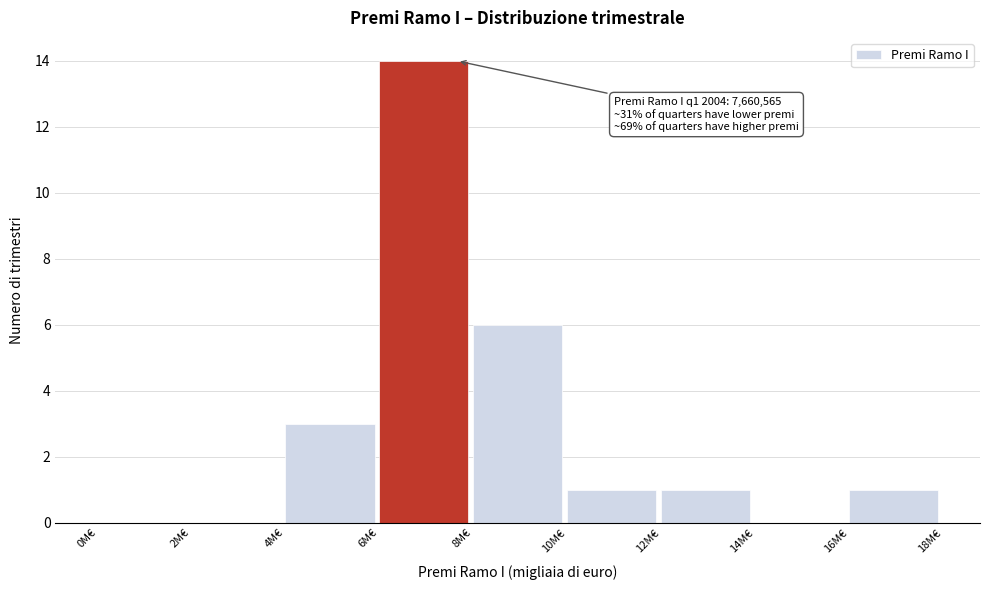

Reading left to right, what are all the values shown in this chart?

0M€=0	2M€=0	4M€=3	6M€=14	8M€=6	10M€=1	12M€=1	14M€=0	16M€=1